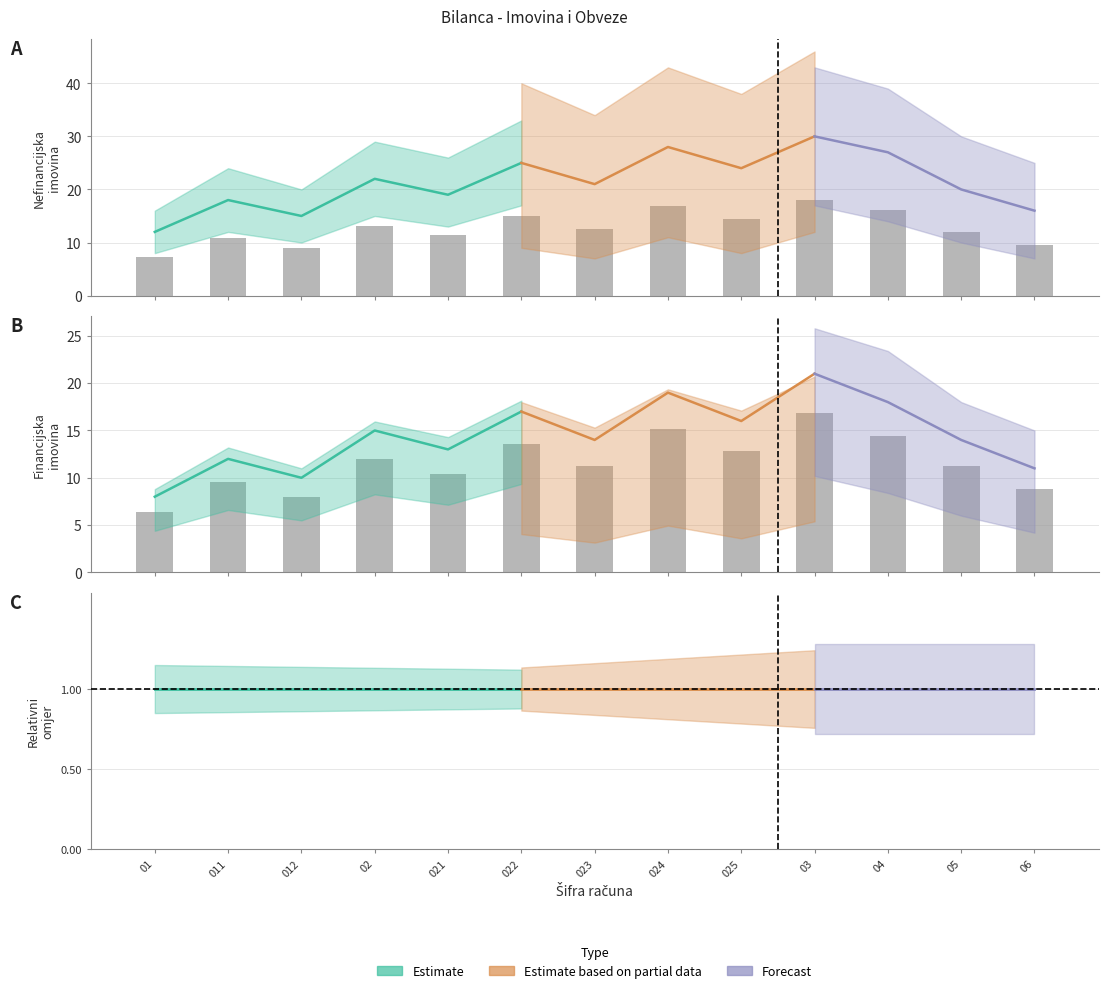

At which label is the value closest to 11?

023